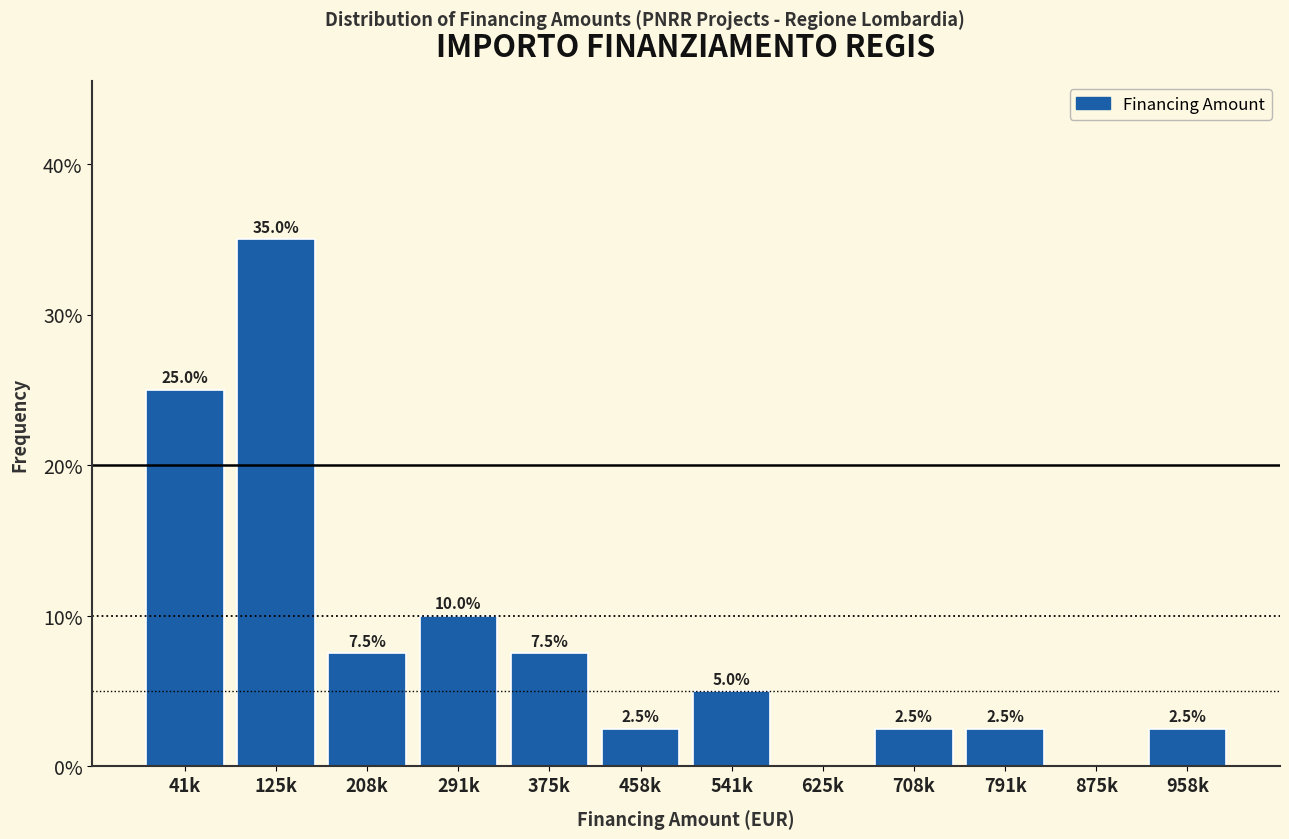

Reading left to right, what are all the values shown in this chart?

41k=25.0	125k=35.0	208k=7.5	291k=10.0	375k=7.5	458k=2.5	541k=5.0	625k=0.0	708k=2.5	791k=2.5	875k=0.0	958k=2.5